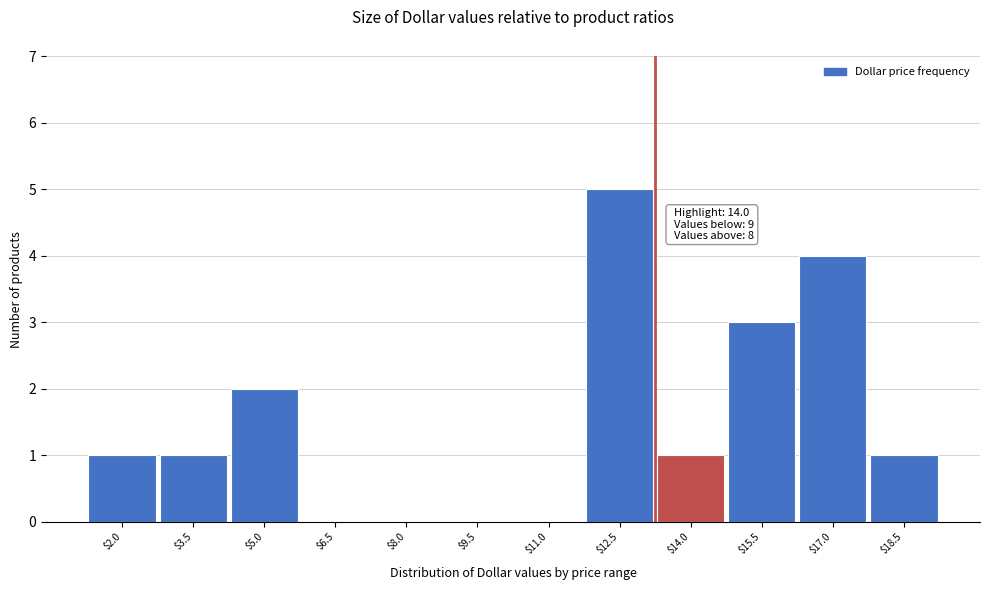

The value at $15.5 is 3. True or false?

True